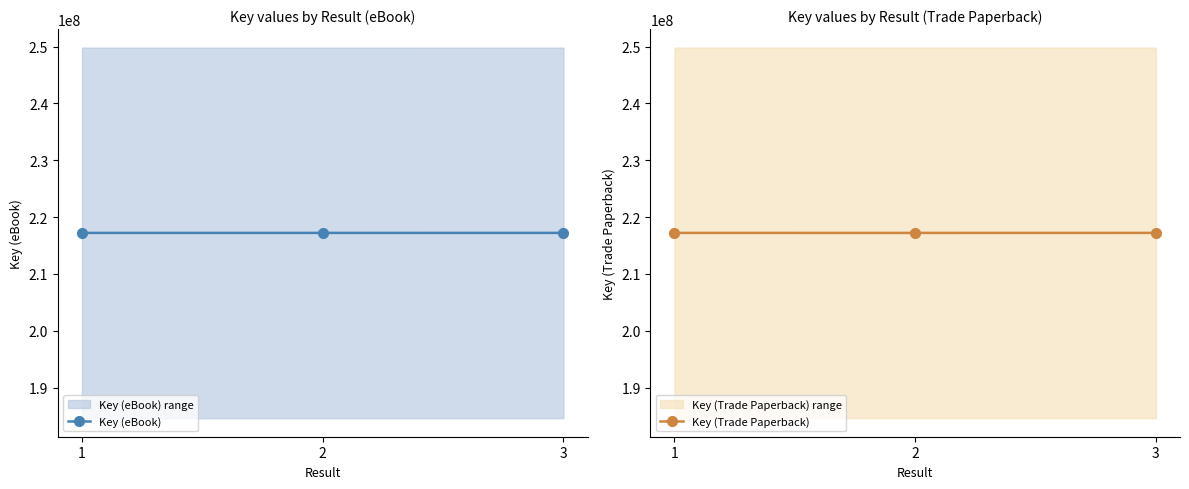

Which series has the widest spread of values?

Key (eBook)